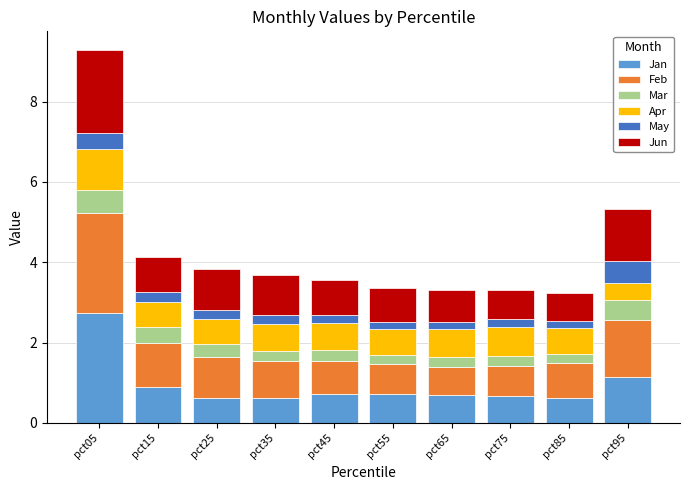

Are the bars grouped side by side (vs. stacked)?

No